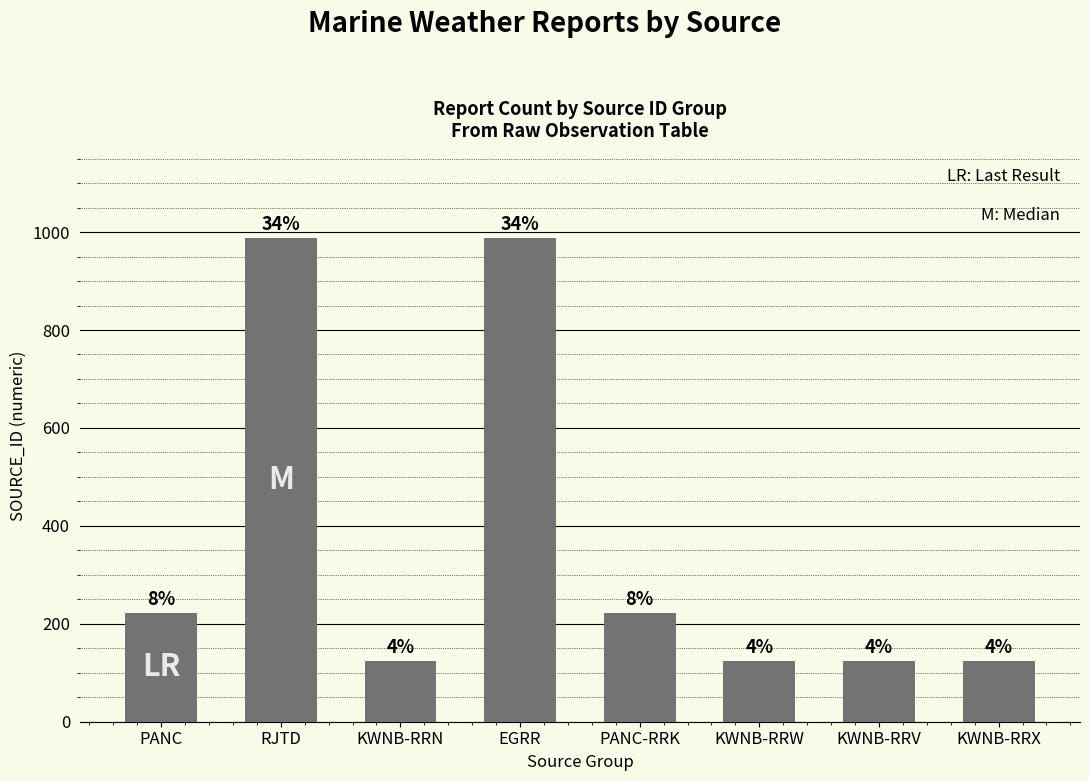

How many bars are there in total?

8